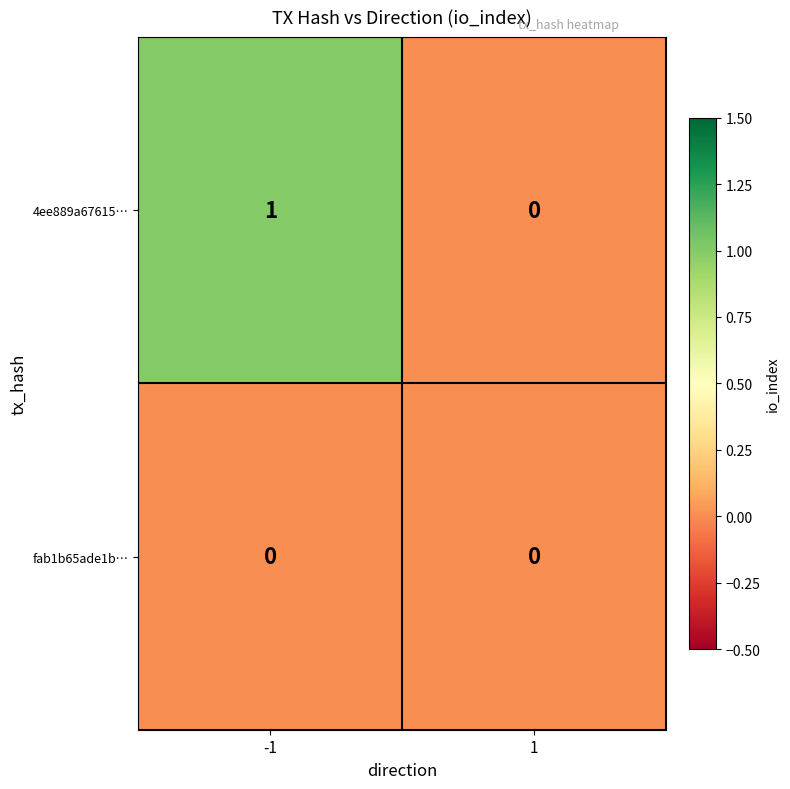

Reading left to right, what are all the values shown in this chart?

4ee889a67615…: -1=1	1=0
fab1b65ade1b…: -1=0	1=0